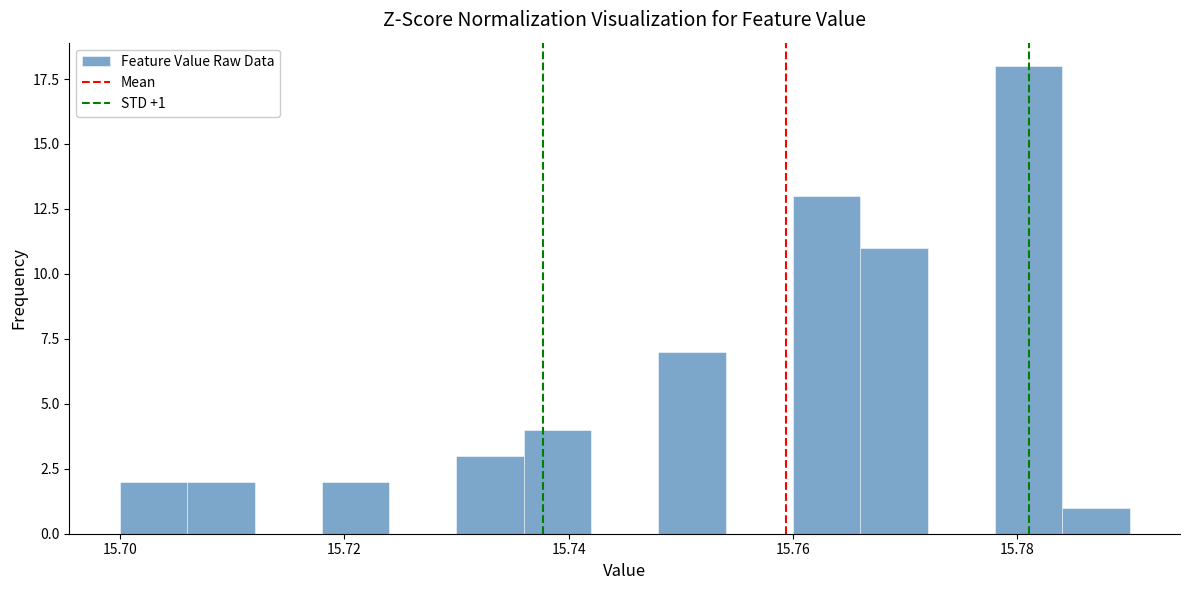

Read against the x-axis, roughly where is the centre of the tallest bar?

15.782